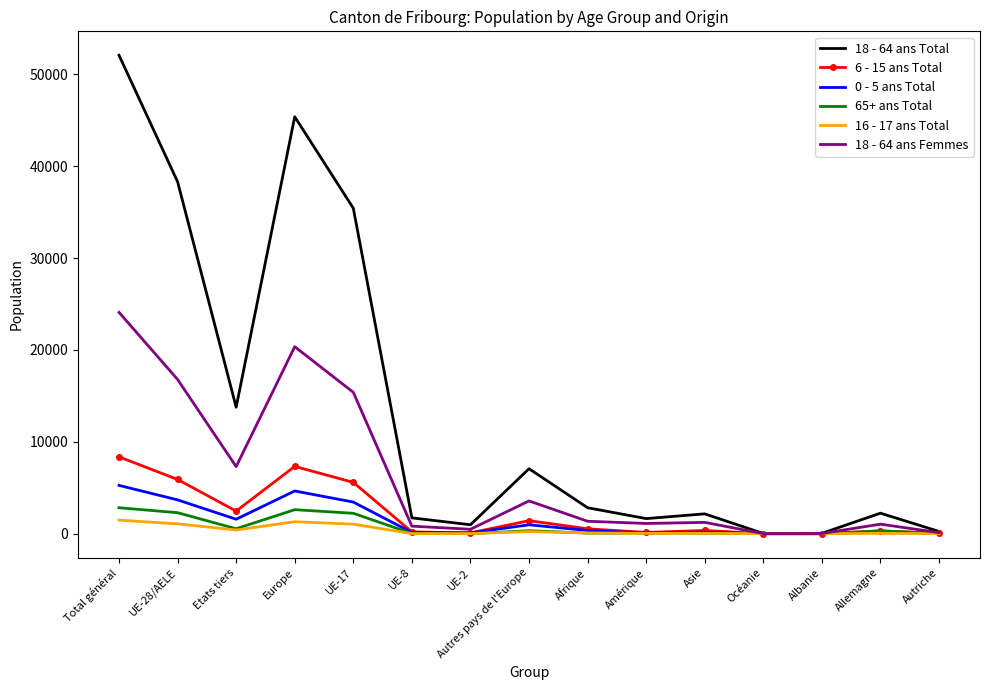

Which series changed the most between Afrique and Océanie?

18 - 64 ans Total